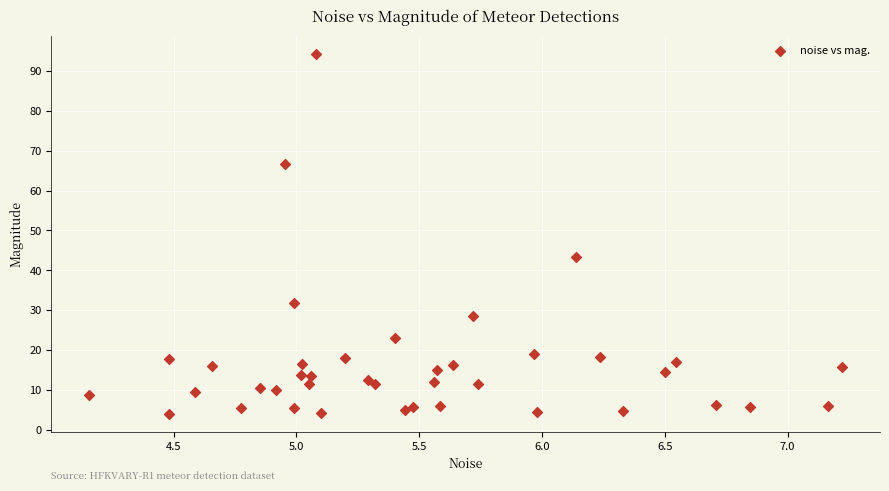

What Y value in the scatter plot is closest to 49?

43.4